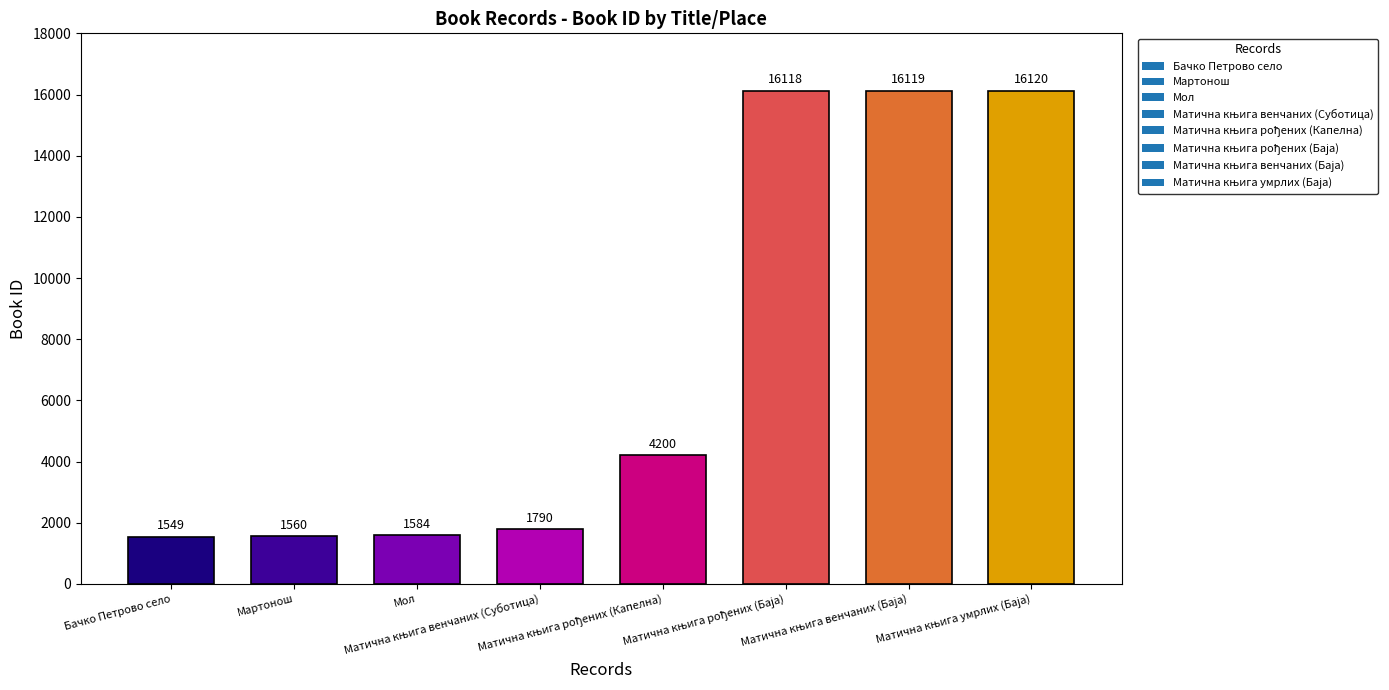

Reading left to right, what are all the values shown in this chart?

1549	1560	1584	1790	4200	16118	16119	16120